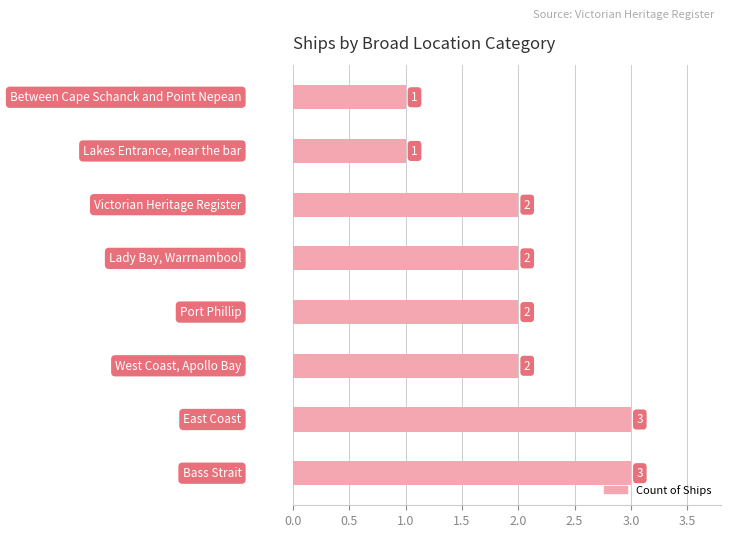

Count the values in the range 2 to 3.

6